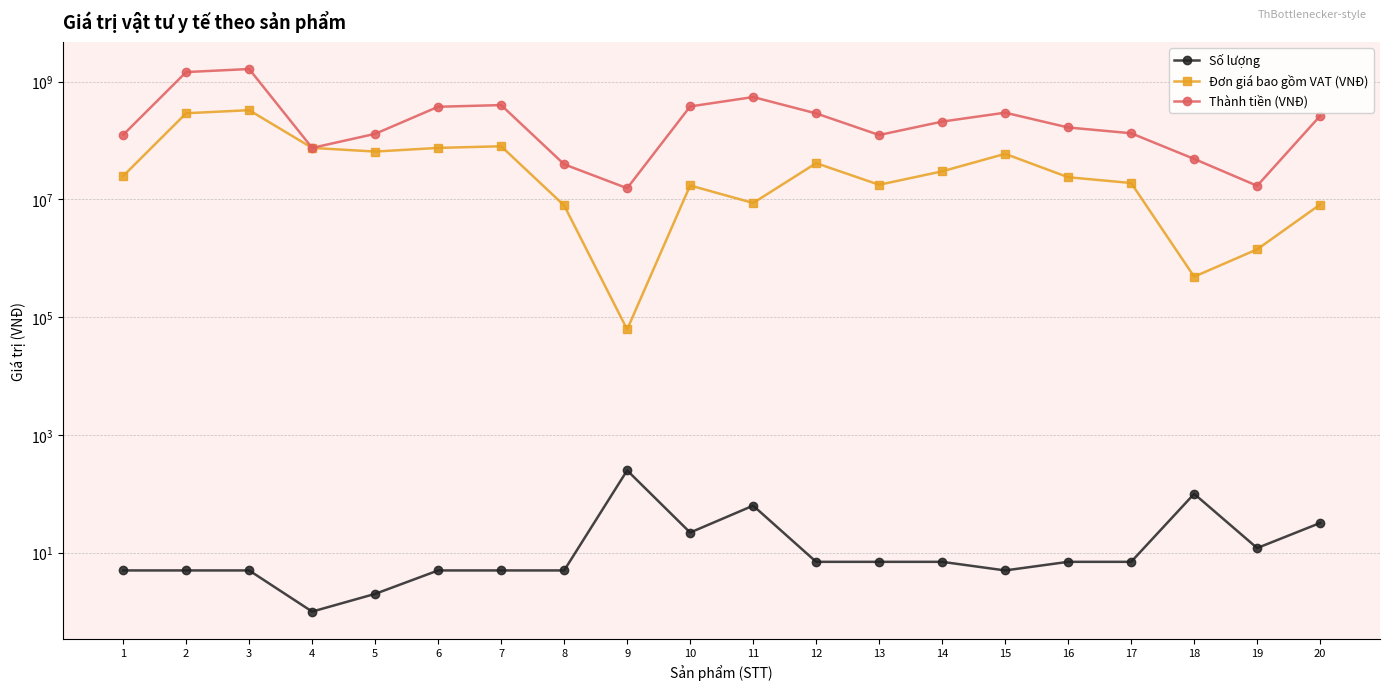

Which label corresponds to the smallest value in the chart?

4